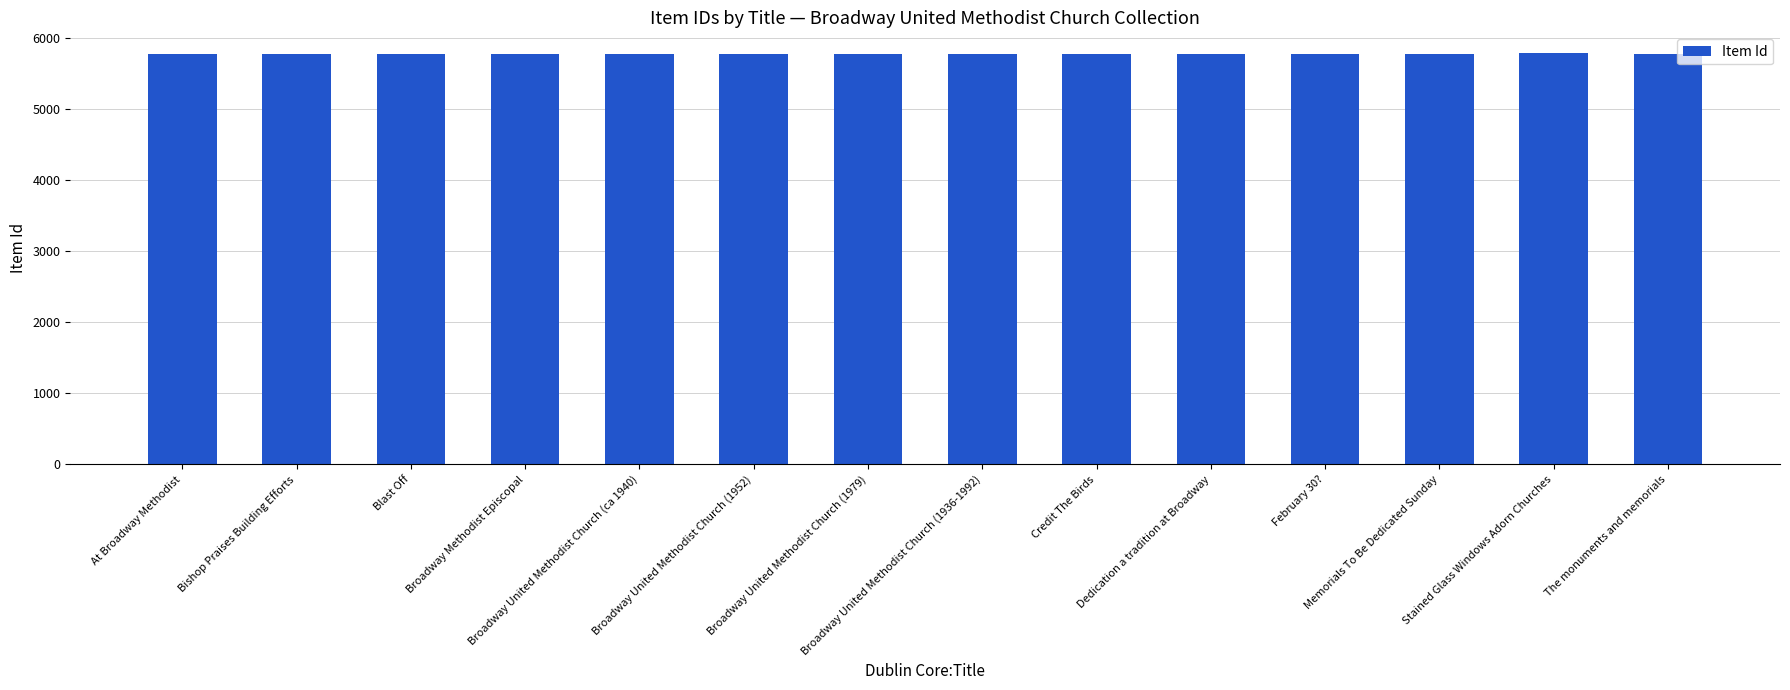

How many data points does each series have?

14